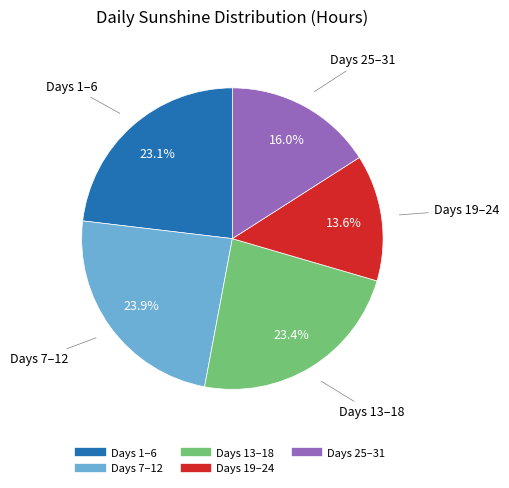

Does any single category account for the majority?

No